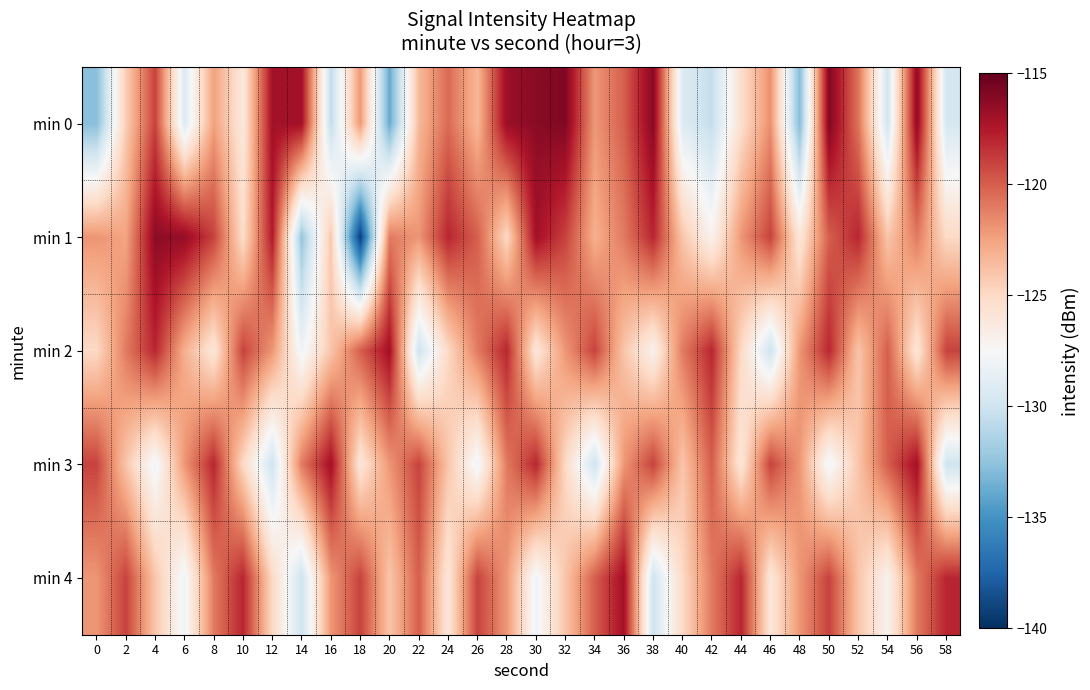

Reading left to right, list all the values displayed in this chart.

min 0: 0=-132.7	2=-124.4	4=-119.0	6=-129.2	8=-122.4	10=-126.1	12=-117.0	14=-117.0	16=-130.6	18=-122.1	20=-133.8	22=-123.4	24=-120.4	26=-123.4	28=-116.7	30=-116.2	32=-115.9	34=-122.0	36=-120.0	38=-116.1	40=-129.2	42=-130.5	44=-125.4	46=-121.7	48=-132.9	50=-115.9	52=-120.7	54=-129.8	56=-116.4	58=-129.6
min 1: 0=-121.9	2=-122.5	4=-116.3	6=-116.6	8=-119.0	10=-125.3	12=-117.6	14=-132.3	16=-124.1	18=-139.4	20=-121.0	22=-122.0	24=-118.0	26=-120.0	28=-125.0	30=-117.0	32=-119.0	34=-123.0	36=-121.0	38=-118.0	40=-124.0	42=-127.0	44=-122.0	46=-119.0	48=-126.0	50=-120.0	52=-118.0	54=-124.0	56=-121.0	58=-125.0
min 2: 0=-125.0	2=-121.0	4=-118.0	6=-123.0	8=-126.0	10=-119.0	12=-122.0	14=-128.0	16=-124.0	18=-120.0	20=-117.0	22=-130.0	24=-125.0	26=-121.0	28=-118.0	30=-126.0	32=-122.0	34=-119.0	36=-124.0	38=-127.0	40=-121.0	42=-118.0	44=-125.0	46=-130.0	48=-122.0	50=-118.0	52=-124.0	54=-120.0	56=-126.0	58=-119.0
min 3: 0=-119.0	2=-124.0	4=-128.0	6=-122.0	8=-118.0	10=-125.0	12=-130.0	14=-121.0	16=-117.0	18=-126.0	20=-122.0	22=-119.0	24=-124.0	26=-128.0	28=-121.0	30=-118.0	32=-125.0	34=-130.0	36=-122.0	38=-119.0	40=-124.0	42=-120.0	44=-126.0	46=-119.0	48=-122.0	50=-128.0	52=-124.0	54=-120.0	56=-117.0	58=-130.0
min 4: 0=-122.0	2=-119.0	4=-124.0	6=-128.0	8=-121.0	10=-118.0	12=-125.0	14=-130.0	16=-122.0	18=-119.0	20=-124.0	22=-120.0	24=-126.0	26=-119.0	28=-122.0	30=-128.0	32=-124.0	34=-120.0	36=-117.0	38=-130.0	40=-125.0	42=-121.0	44=-118.0	46=-126.0	48=-122.0	50=-119.0	52=-124.0	54=-127.0	56=-121.0	58=-118.0